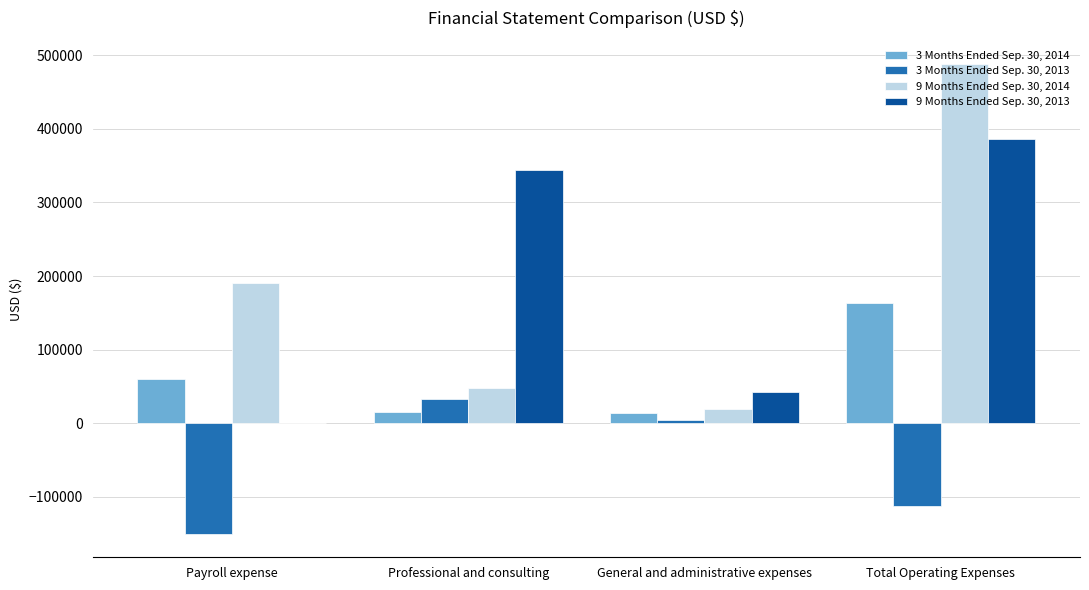

What are all the series names shown in the legend?

3 Months Ended Sep. 30, 2014, 3 Months Ended Sep. 30, 2013, 9 Months Ended Sep. 30, 2014, 9 Months Ended Sep. 30, 2013